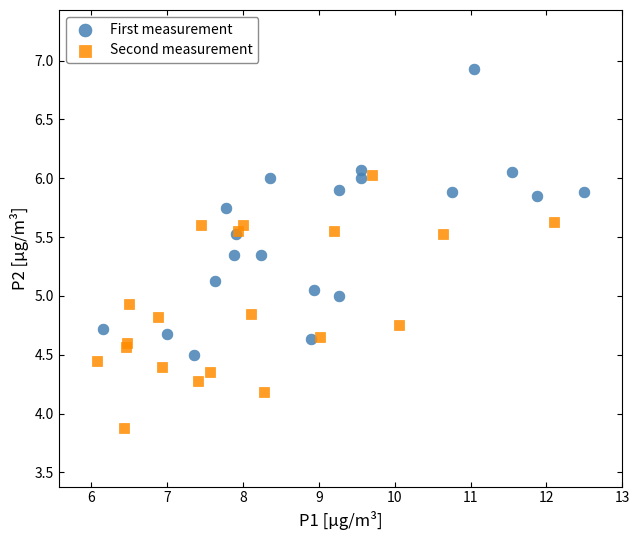

Which series has the largest Y range (max minus min)?

First measurement